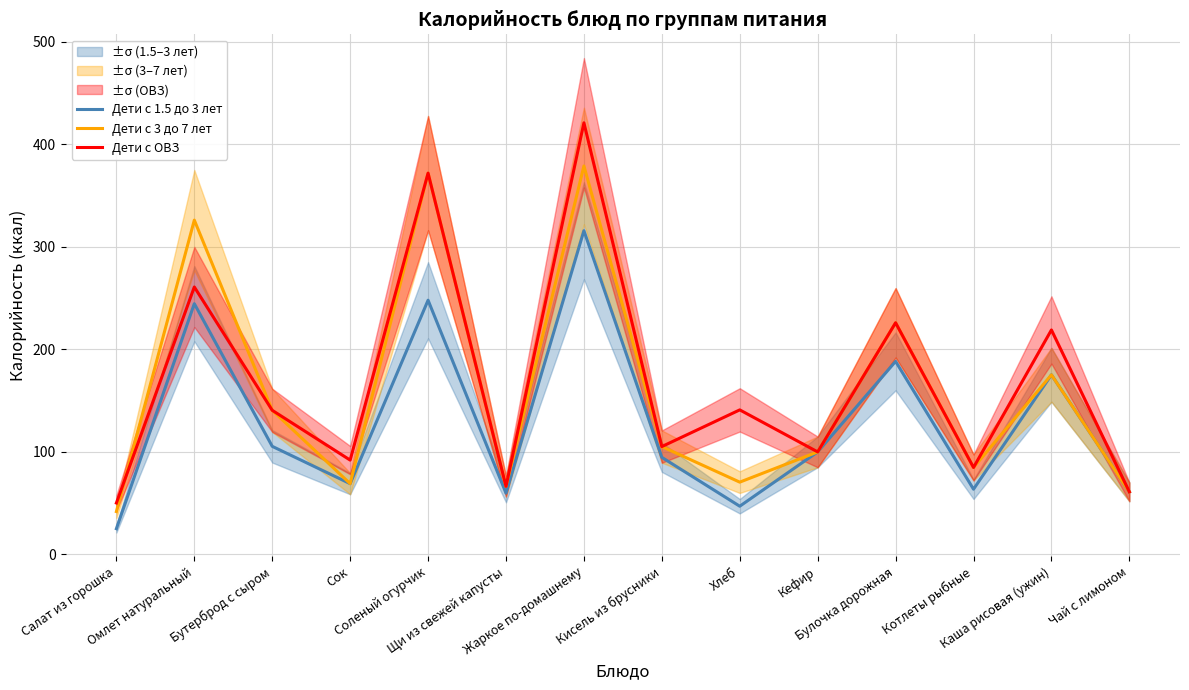

Rank the series by their average value, from highest to lowest.

Дети с ОВЗ, Дети с 3 до 7 лет, Дети с 1.5 до 3 лет